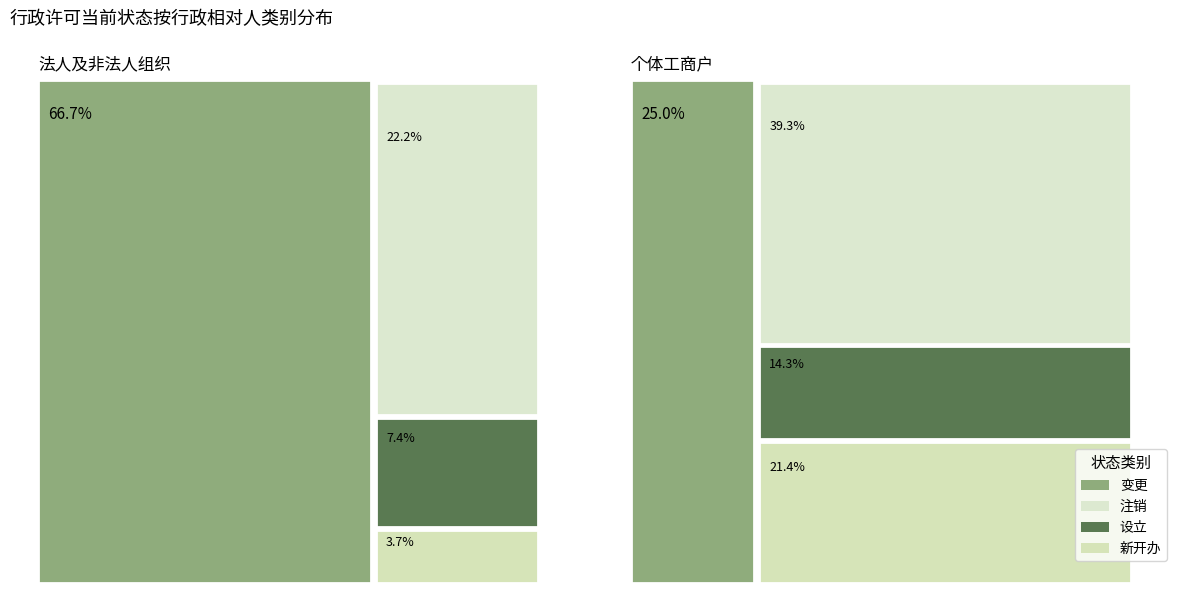

Which has a higher value, 设立 or 变更?

变更